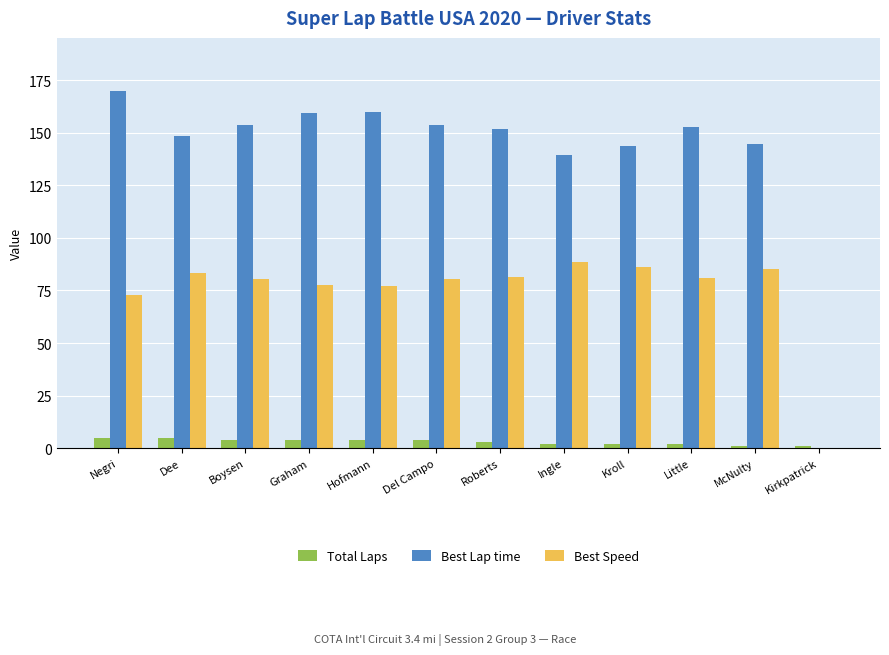

What is the sum of all Total Laps values?

37.0